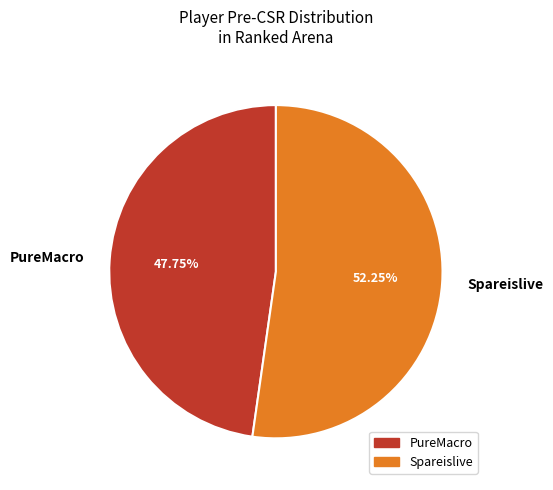

To the nearest percent, what portion does PureMacro represent?

48%